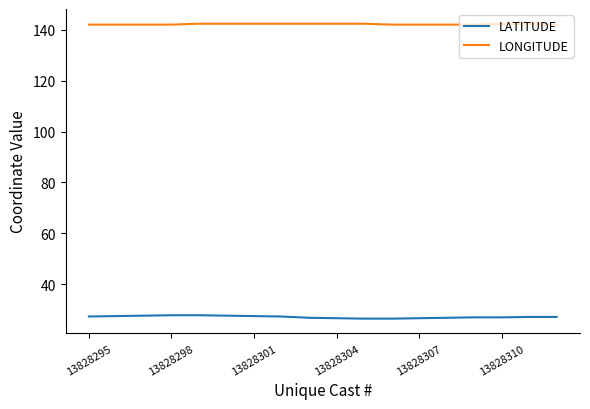

Which series has the largest total across all categories?

LONGITUDE